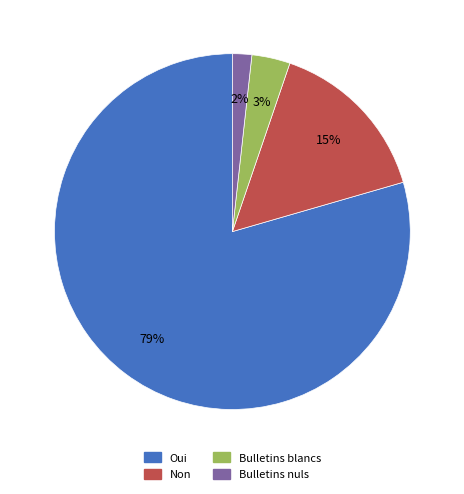

To the nearest percent, what is the difference between the Non and Bulletins blancs slice percentages?

12%